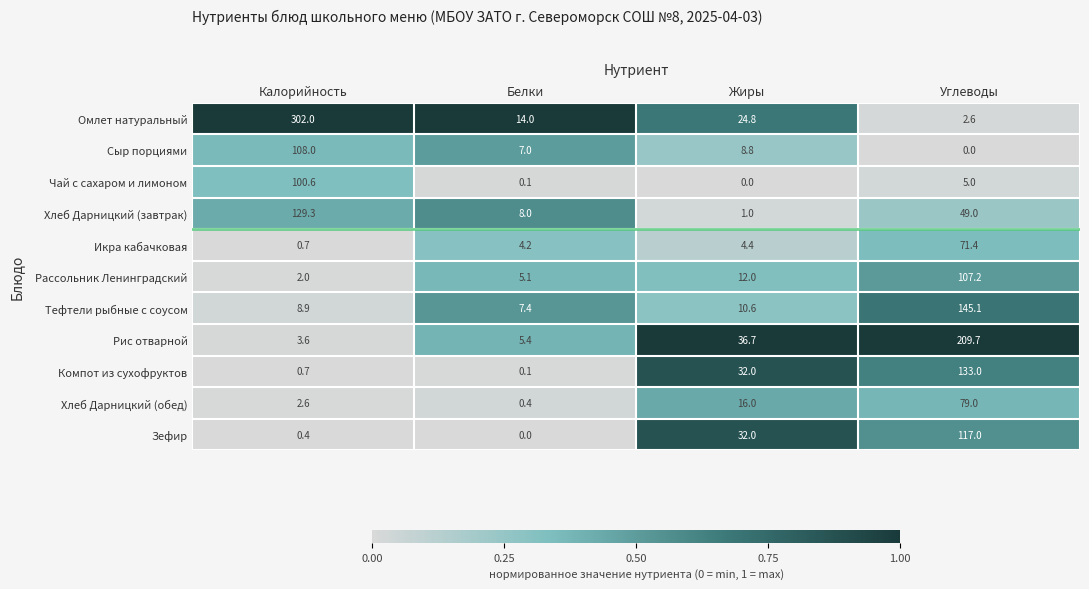

What is the maximum value shown in the chart?

302.0